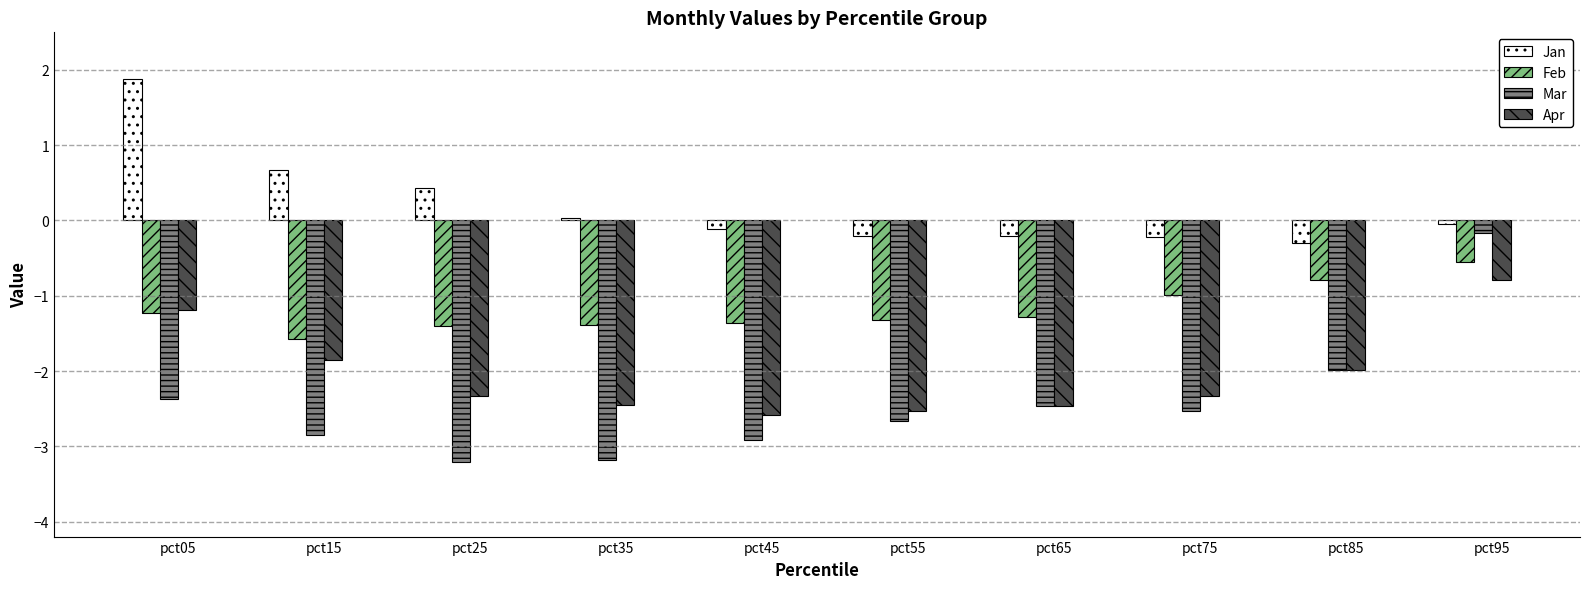

Rank the series at pct95 from highest to lowest value.

Jan, Mar, Feb, Apr